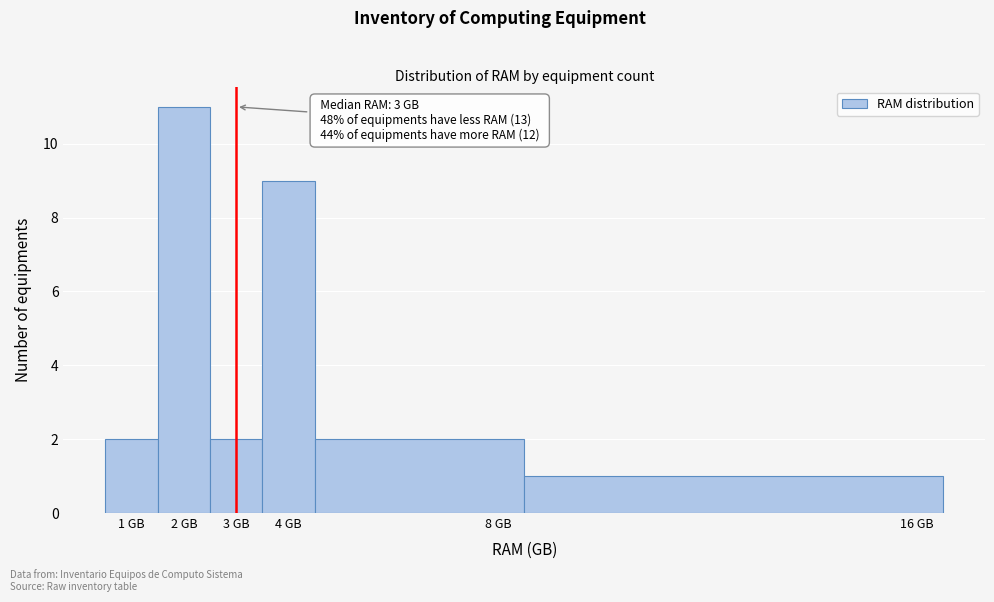

Over which range of the x-axis is the bar tallest?

1.5 to 2.5